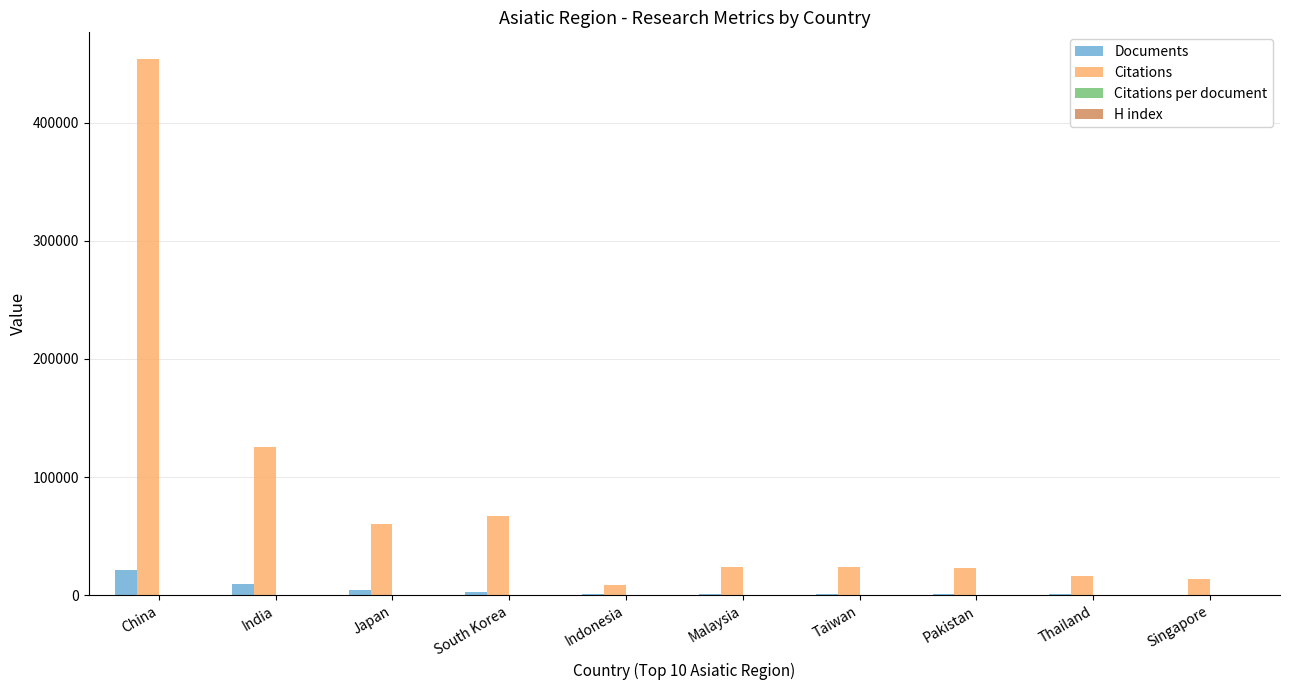

How many distinct data groups are displayed?

4